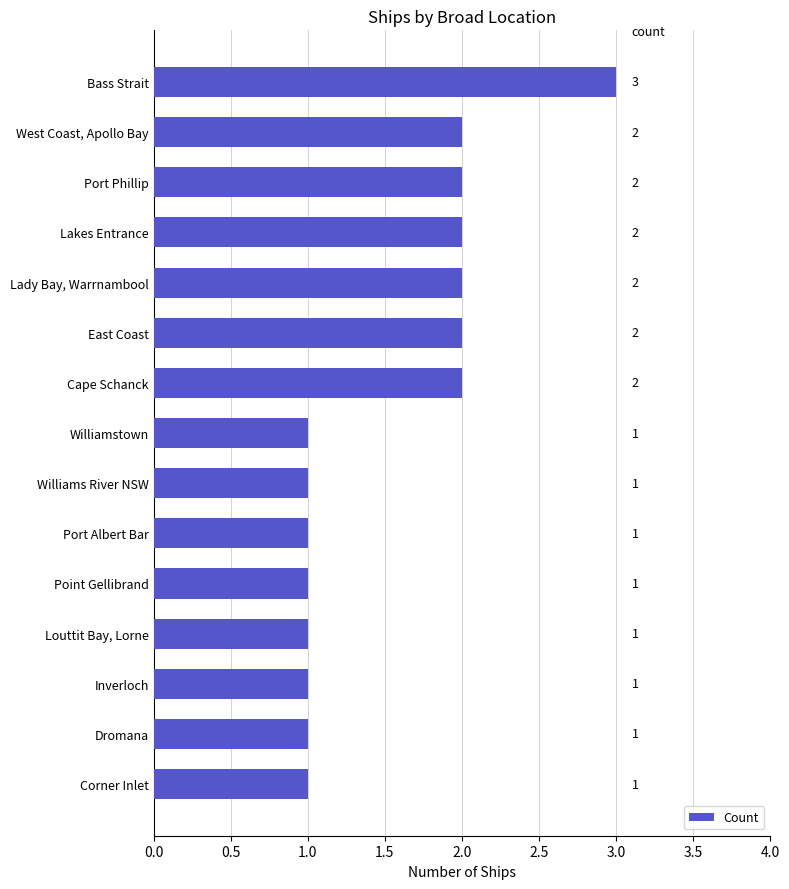

Reading bottom to top, transcribe all the data shown in this chart.

Corner Inlet=1	Dromana=1	Inverloch=1	Louttit Bay, Lorne=1	Point Gellibrand=1	Port Albert Bar=1	Williams River NSW=1	Williamstown=1	Cape Schanck=2	East Coast=2	Lady Bay, Warrnambool=2	Lakes Entrance=2	Port Phillip=2	West Coast, Apollo Bay=2	Bass Strait=3